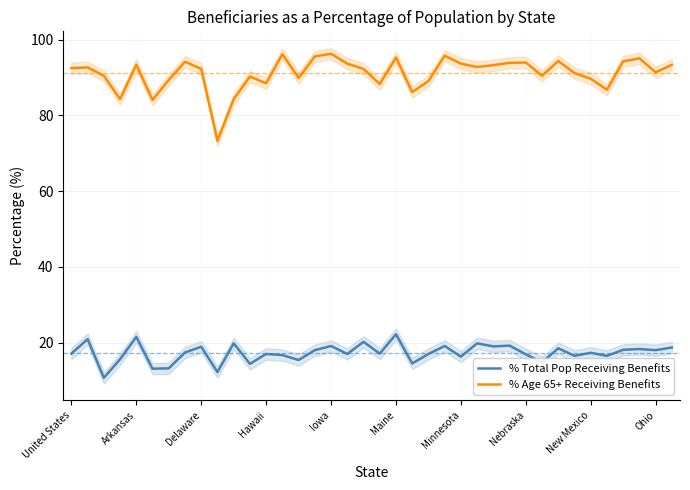

What is the difference between the maximum and minimum values in the % Total Pop Receiving Benefits series?

11.5